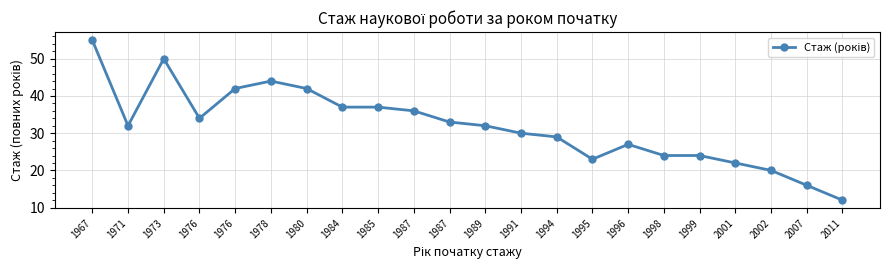

What is the value of the 9th point from the left?

37